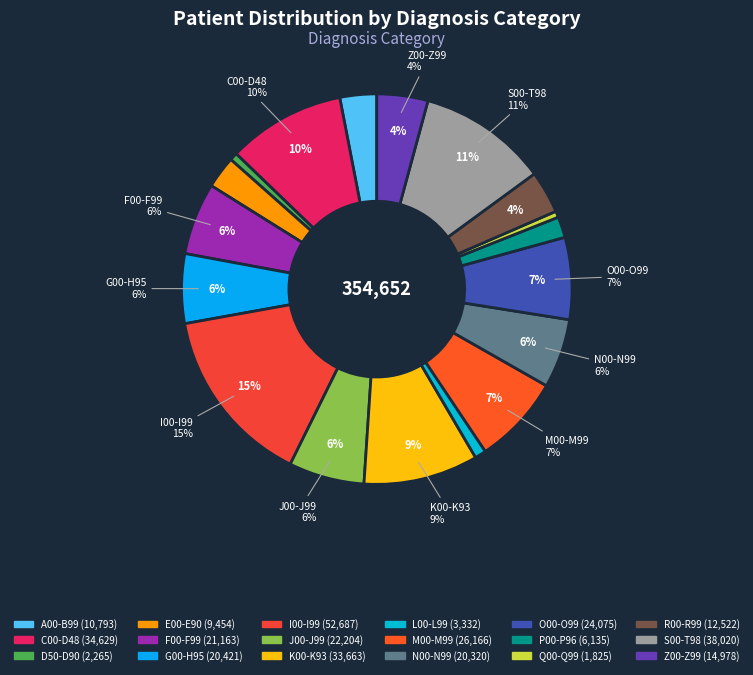

Between A00-B99 and G00-H95, which is larger?

G00-H95